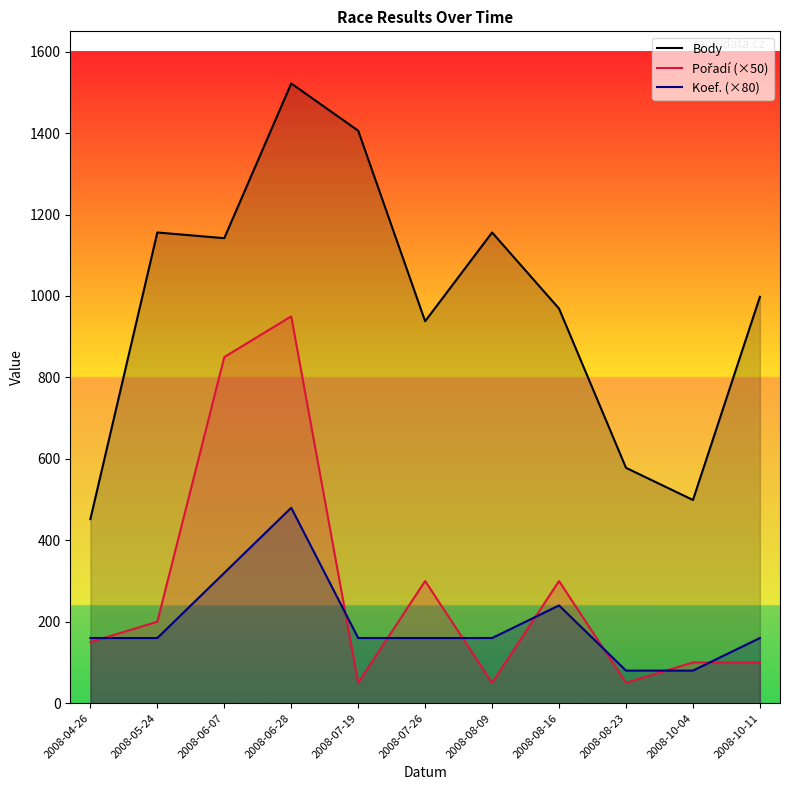

True or false: Koef. (×80) has more than 2 interior local peaks.

False